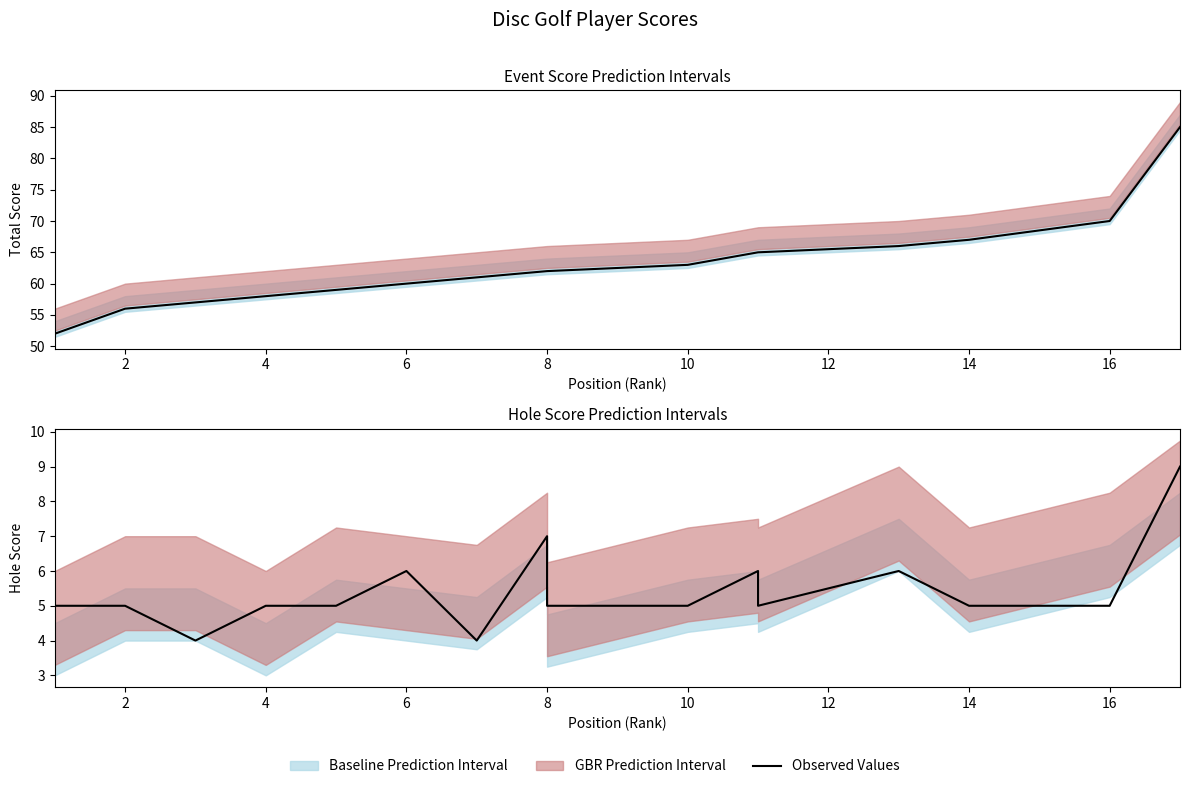

What is the sum of the values at 8 and 16?

12